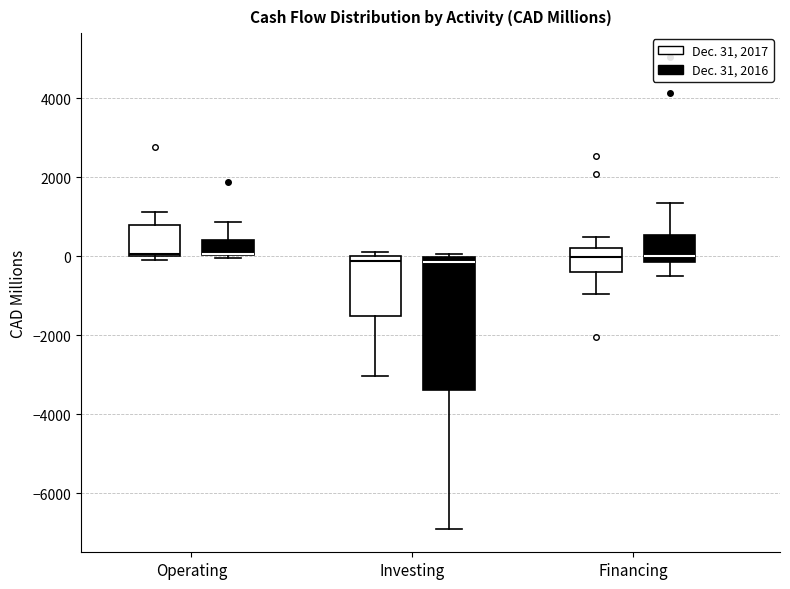

Reading left to right, transcribe this box plot: for each box, give where its median line is, the range the box spans, and where its two whiskers end, as read against the y-axis. The values are not printed on the chart, so give them approximately, as read against the axis.

Operating (Dec. 31, 2017): median 0 (just above the box's lower edge), box 0 to 800, whiskers 0 (just below the box's lower edge) to 1200
Operating (Dec. 31, 2016): median 0 (drawn on the box's lower edge), box 0 to 400, whiskers 0 (just below the box's lower edge) to 800
Investing (Dec. 31, 2017): median -200, box -1600 to 0, whiskers -3000 to 200
Investing (Dec. 31, 2016): median -200, box -3400 to 0, whiskers -6800 to 0 (just above the box's upper edge)
Financing (Dec. 31, 2017): median 0, box -400 to 200, whiskers -1000 to 600
Financing (Dec. 31, 2016): median 0, box -200 to 600, whiskers -400 to 1400